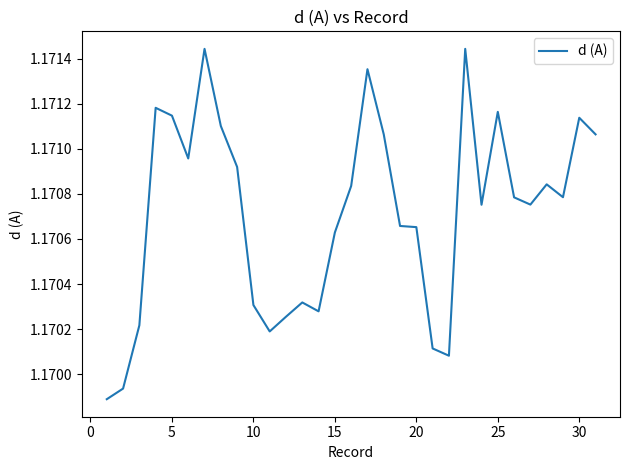

Which has a higher value, 15 or 5?

5